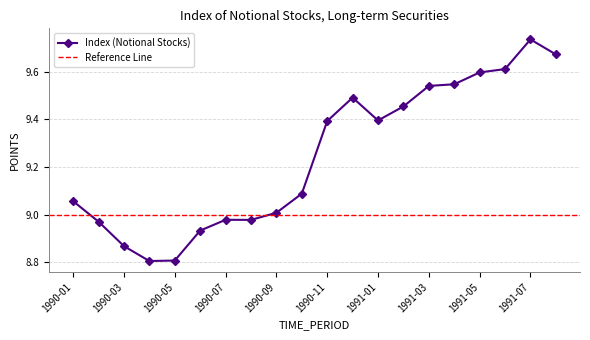

The value at 1990-11 is 9.4. True or false?

True